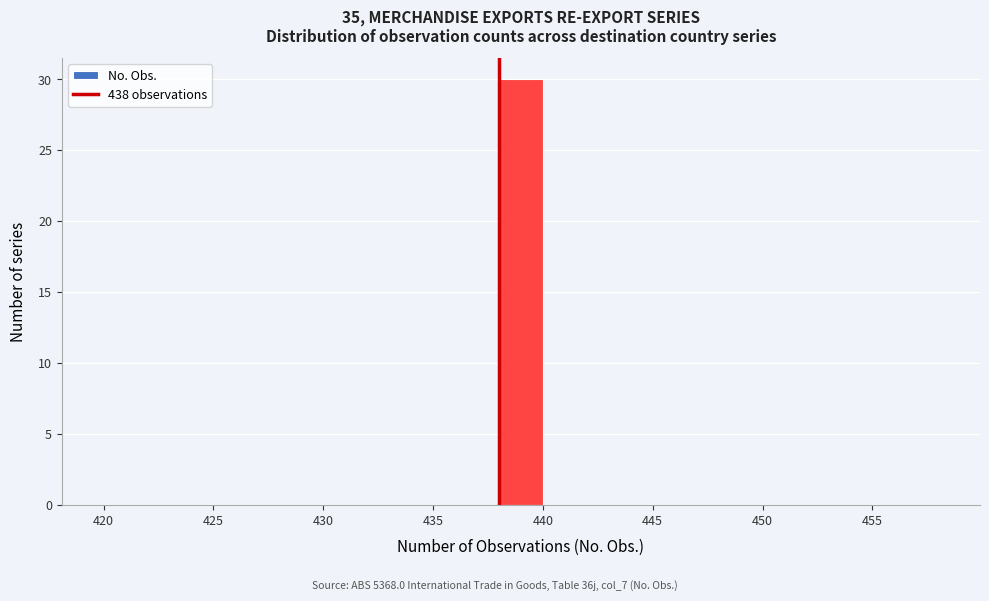

Reading left to right, list every bar in this chart as the range it spans on the x-axis followed by its height. The values are not printed on the chart, so give them approximately, as read against the axis.

420 to 422: 0
422 to 424: 0
424 to 426: 0
426 to 428: 0
428 to 430: 0
430 to 432: 0
432 to 434: 0
434 to 436: 0
436 to 438: 0
438 to 440: 30
440 to 442: 0
442 to 444: 0
444 to 446: 0
446 to 448: 0
448 to 450: 0
450 to 452: 0
452 to 454: 0
454 to 456: 0
456 to 458: 0